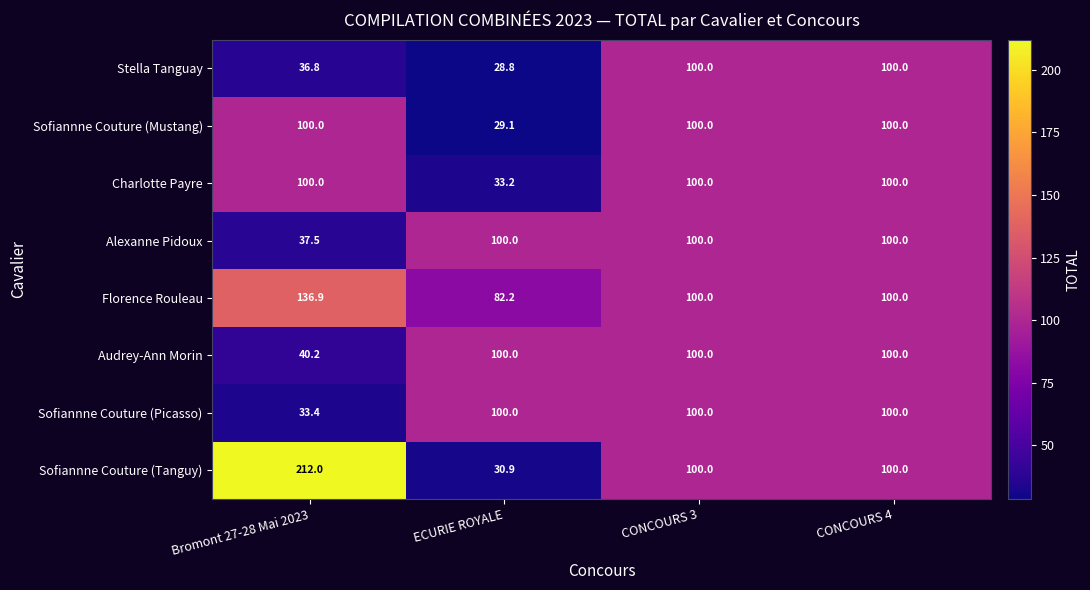

At which label does Florence Rouleau first exceed 100?

Bromont 27-28 Mai 2023